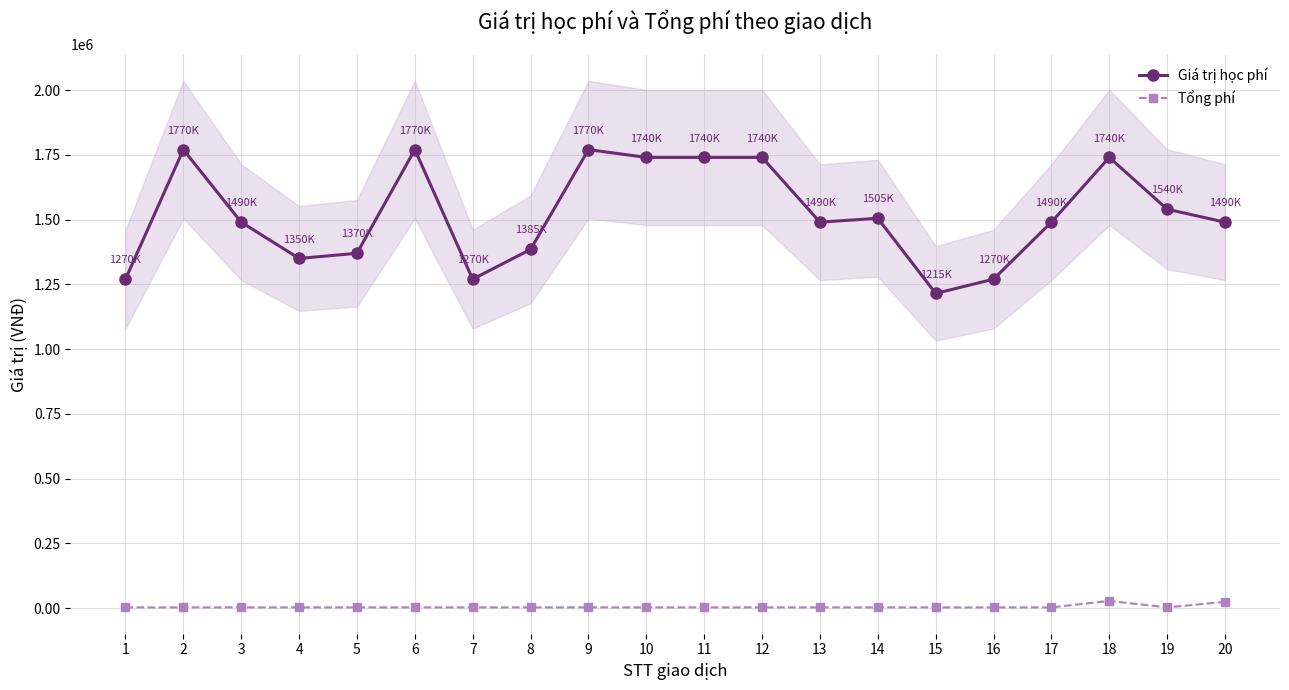

Reading left to right, what are all the values shown in this chart?

Giá trị học phí: 1=1270000	2=1770000	3=1490000	4=1350000	5=1370000	6=1770000	7=1270000	8=1385000	9=1770000	10=1740000	11=1740000	12=1740000	13=1490000	14=1505000	15=1215000	16=1270000	17=1490000	18=1740000	19=1540000	20=1490000
Tổng phí: 1=3300	2=3300	3=3300	4=3300	5=3300	6=3300	7=3300	8=3300	9=3300	10=3300	11=3300	12=3300	13=3300	14=3300	15=3300	16=3300	17=3300	18=28300	19=3300	20=24550